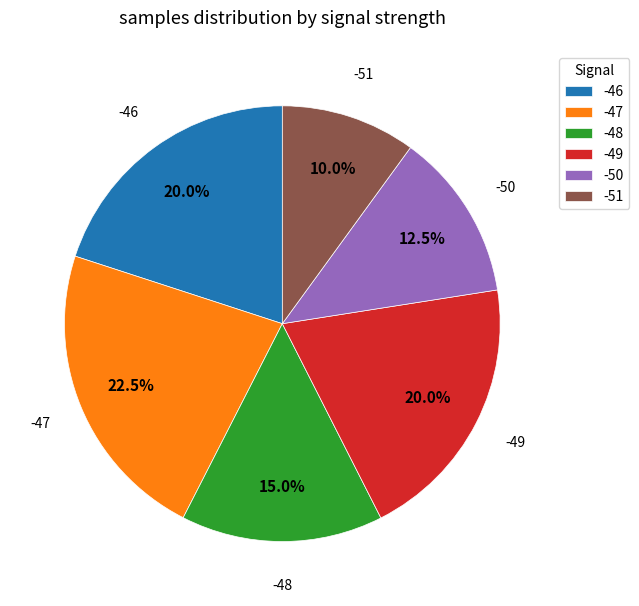

What is the ratio of the value at -47 to the value at -46?

1.1